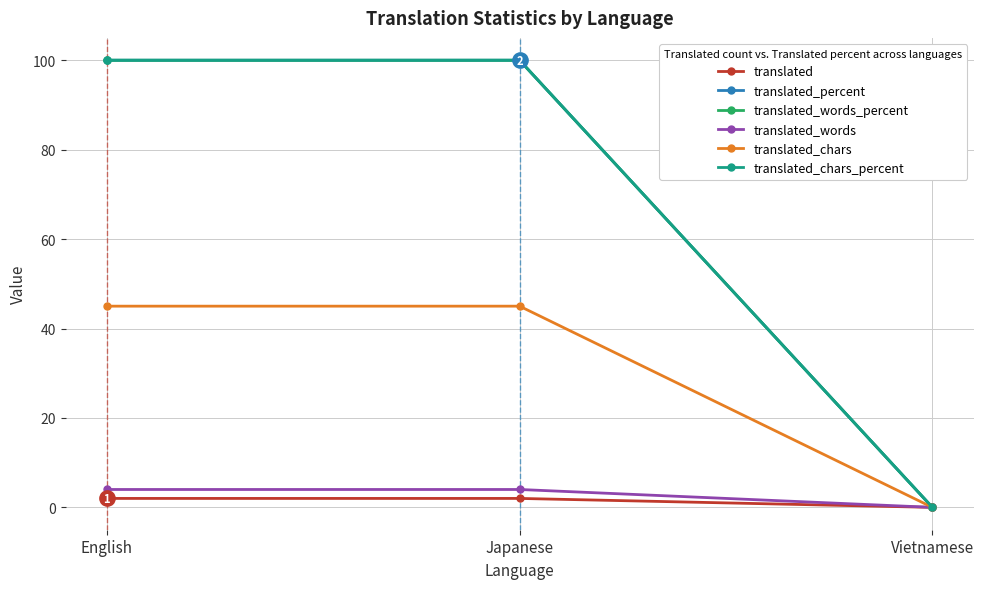

Reading left to right, list all the values displayed in this chart.

translated: 2	2	0
translated_percent: 100	100	0
translated_words_percent: 100	100	0
translated_words: 4	4	0
translated_chars: 45	45	0
translated_chars_percent: 100	100	0